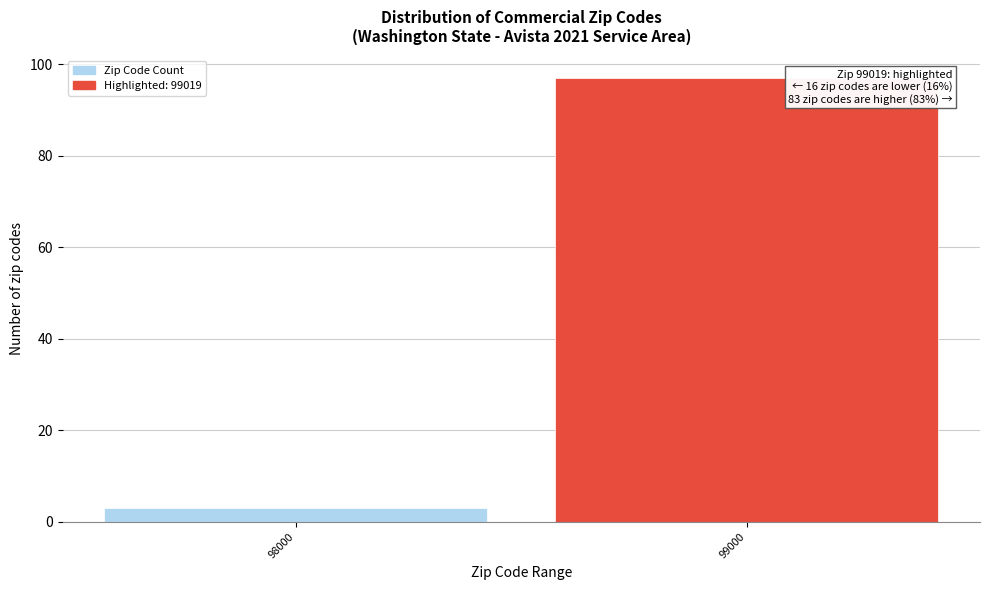

Reading right to left, transcribe all the data shown in this chart.

99000=97	98000=3